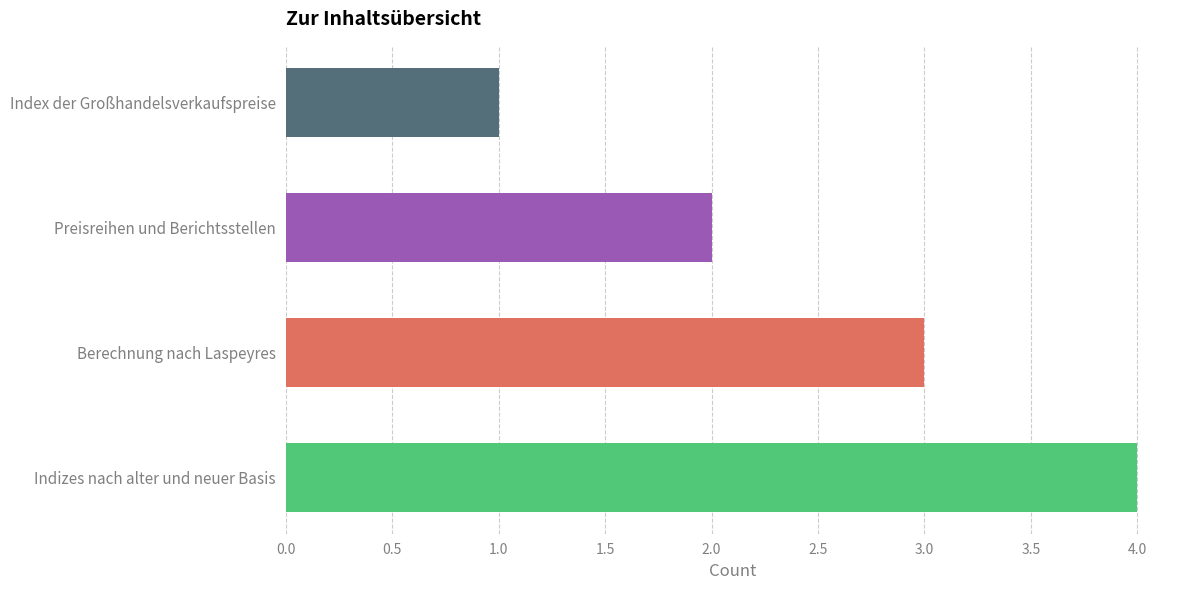

At which category does the chart reach its peak across all series?

Indizes nach alter und neuer Basis